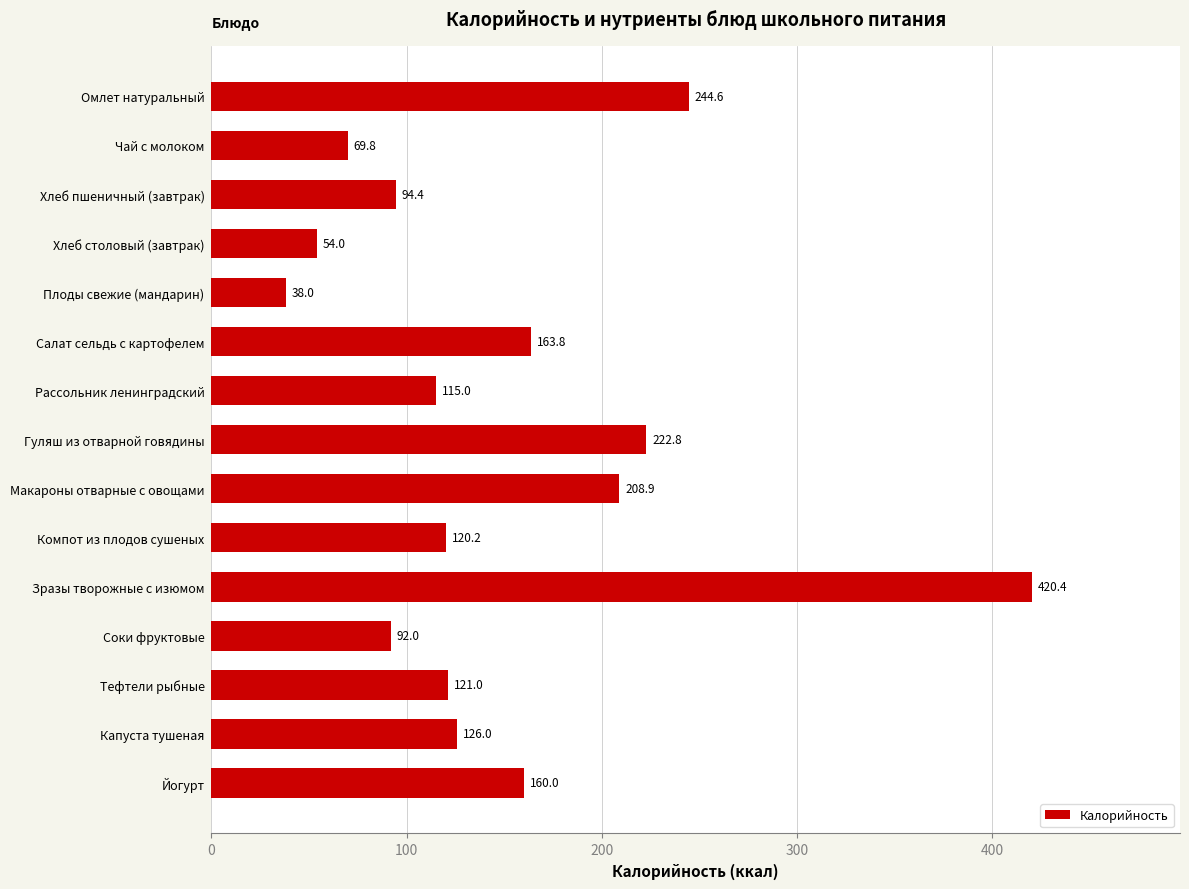

The chart shows a value of 174.5 at Капуста тушеная. True or false?

False